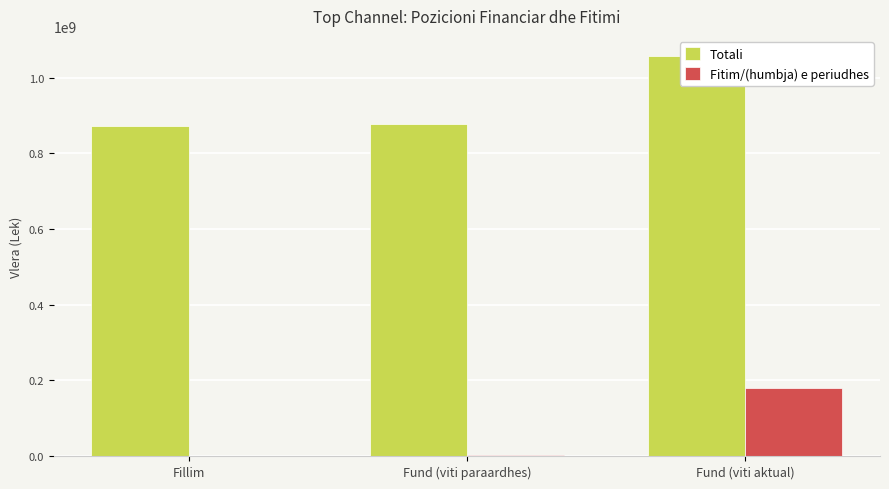

Which label corresponds to the largest value in the chart?

Fund (viti aktual)